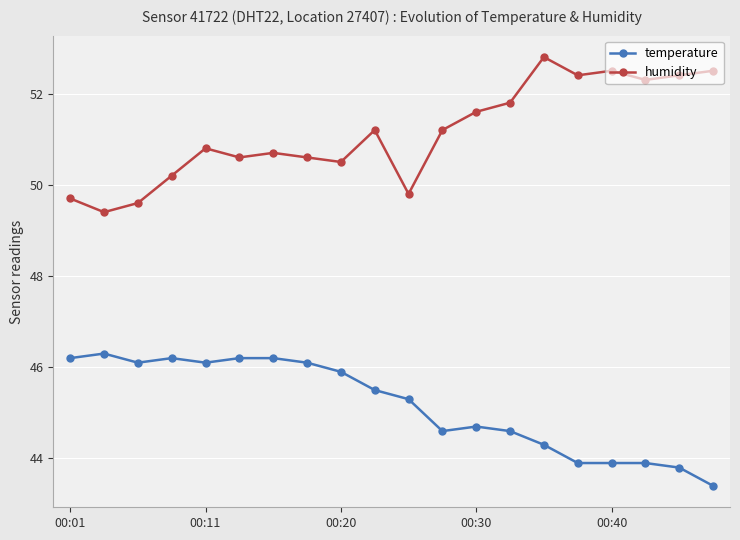

Which series has the largest total across all categories?

humidity